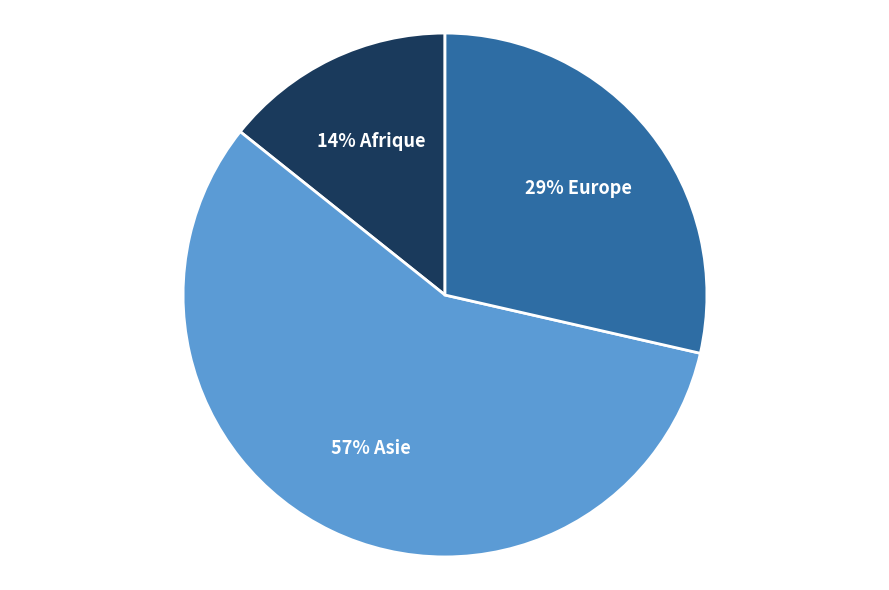

To the nearest percent, what is the average slice percentage?

33%